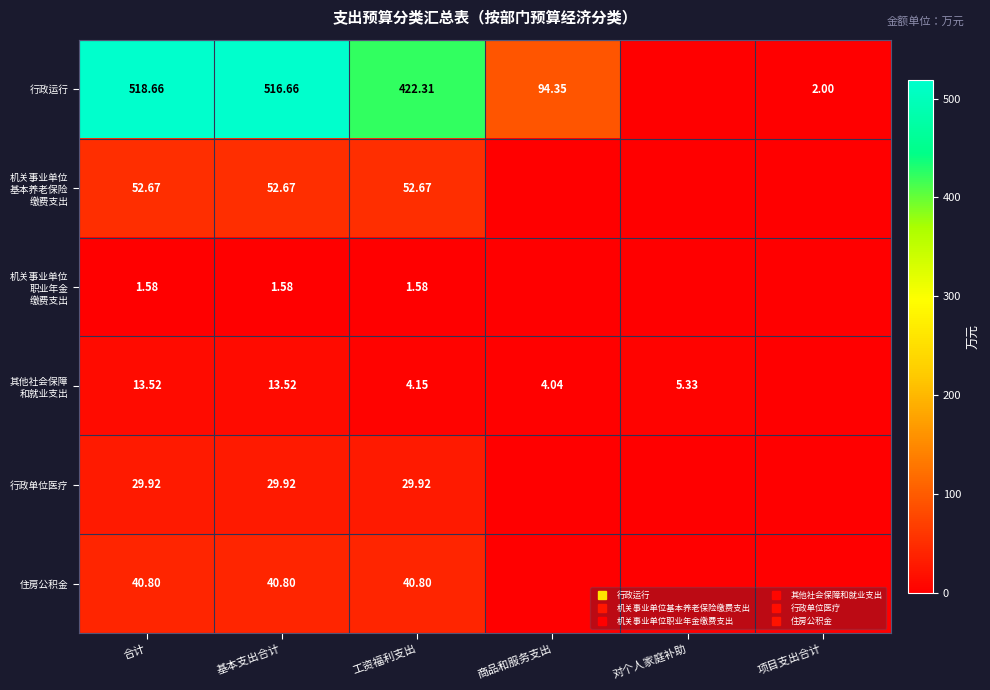

What is the difference between the highest and lowest values at 商品和服务支出?

94.3